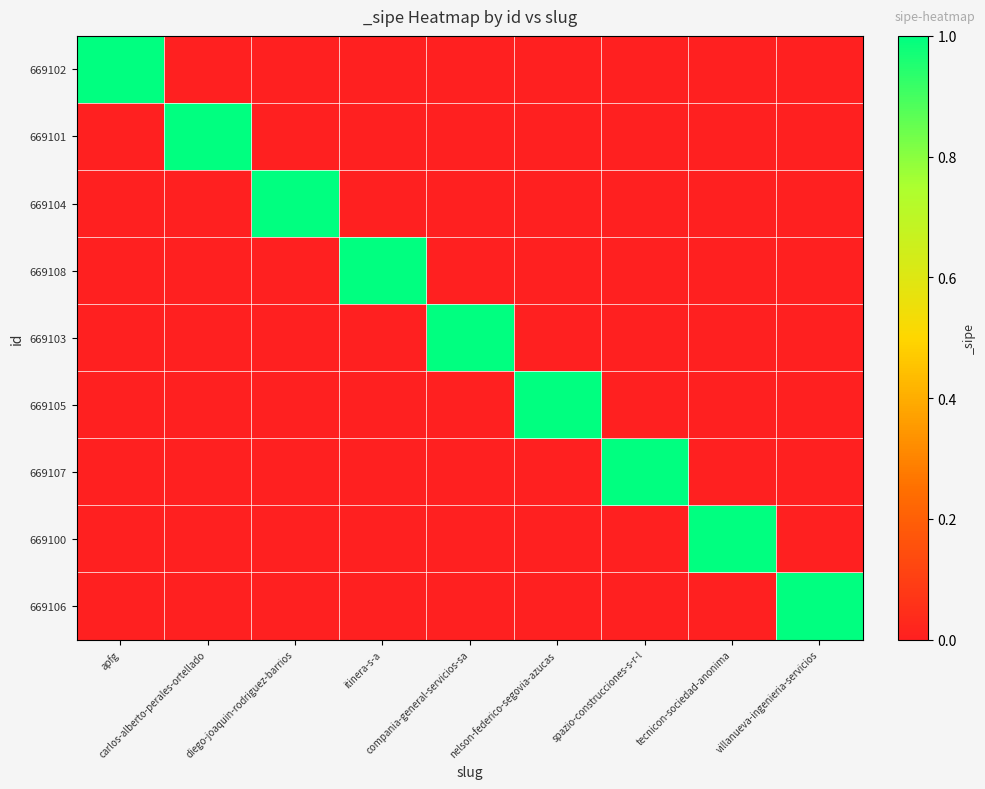

Reading left to right, list all the values displayed in this chart.

669102: apfg=1	carlos-alberto-perales-ortellado=0	diego-joaquin-rodriguez-barrios=0	itinera-s-a=0	compania-general-servicios-sa=0	nelson-federico-segovia-azucas=0	spazio-construcciones-s-r-l=0	tecnicon-sociedad-anonima=0	villanueva-ingenieria-servicios=0
669101: apfg=0	carlos-alberto-perales-ortellado=1	diego-joaquin-rodriguez-barrios=0	itinera-s-a=0	compania-general-servicios-sa=0	nelson-federico-segovia-azucas=0	spazio-construcciones-s-r-l=0	tecnicon-sociedad-anonima=0	villanueva-ingenieria-servicios=0
669104: apfg=0	carlos-alberto-perales-ortellado=0	diego-joaquin-rodriguez-barrios=1	itinera-s-a=0	compania-general-servicios-sa=0	nelson-federico-segovia-azucas=0	spazio-construcciones-s-r-l=0	tecnicon-sociedad-anonima=0	villanueva-ingenieria-servicios=0
669108: apfg=0	carlos-alberto-perales-ortellado=0	diego-joaquin-rodriguez-barrios=0	itinera-s-a=1	compania-general-servicios-sa=0	nelson-federico-segovia-azucas=0	spazio-construcciones-s-r-l=0	tecnicon-sociedad-anonima=0	villanueva-ingenieria-servicios=0
669103: apfg=0	carlos-alberto-perales-ortellado=0	diego-joaquin-rodriguez-barrios=0	itinera-s-a=0	compania-general-servicios-sa=1	nelson-federico-segovia-azucas=0	spazio-construcciones-s-r-l=0	tecnicon-sociedad-anonima=0	villanueva-ingenieria-servicios=0
669105: apfg=0	carlos-alberto-perales-ortellado=0	diego-joaquin-rodriguez-barrios=0	itinera-s-a=0	compania-general-servicios-sa=0	nelson-federico-segovia-azucas=1	spazio-construcciones-s-r-l=0	tecnicon-sociedad-anonima=0	villanueva-ingenieria-servicios=0
669107: apfg=0	carlos-alberto-perales-ortellado=0	diego-joaquin-rodriguez-barrios=0	itinera-s-a=0	compania-general-servicios-sa=0	nelson-federico-segovia-azucas=0	spazio-construcciones-s-r-l=1	tecnicon-sociedad-anonima=0	villanueva-ingenieria-servicios=0
669100: apfg=0	carlos-alberto-perales-ortellado=0	diego-joaquin-rodriguez-barrios=0	itinera-s-a=0	compania-general-servicios-sa=0	nelson-federico-segovia-azucas=0	spazio-construcciones-s-r-l=0	tecnicon-sociedad-anonima=1	villanueva-ingenieria-servicios=0
669106: apfg=0	carlos-alberto-perales-ortellado=0	diego-joaquin-rodriguez-barrios=0	itinera-s-a=0	compania-general-servicios-sa=0	nelson-federico-segovia-azucas=0	spazio-construcciones-s-r-l=0	tecnicon-sociedad-anonima=0	villanueva-ingenieria-servicios=1